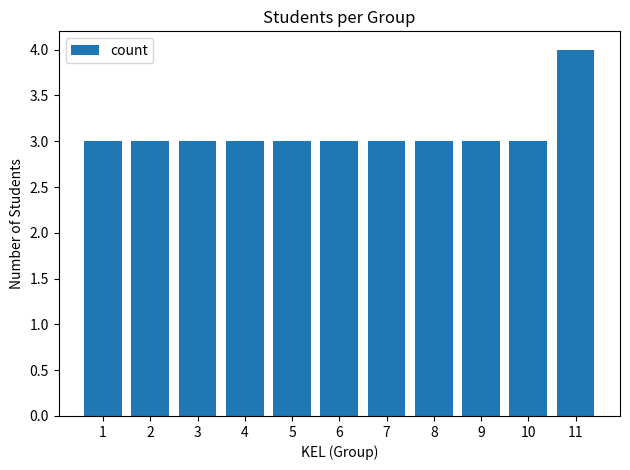

Reading left to right, transcribe all the data shown in this chart.

1=3	2=3	3=3	4=3	5=3	6=3	7=3	8=3	9=3	10=3	11=4